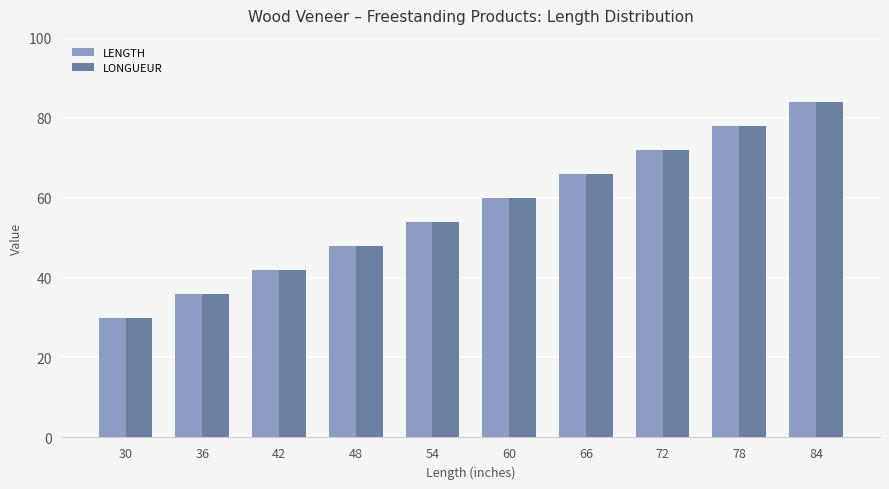

How many LENGTH values are between 42 and 72?

6